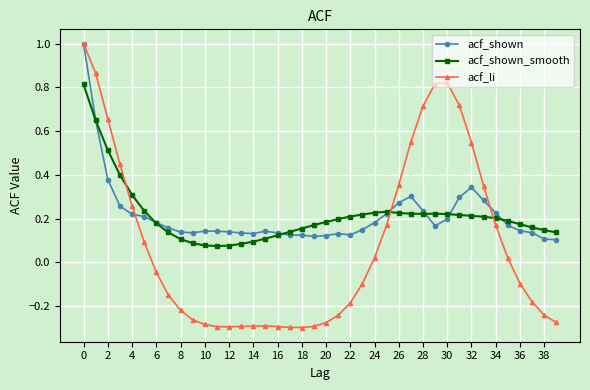

True or false: acf_shown_smooth has more than 1 points higher than both neighbors.

True